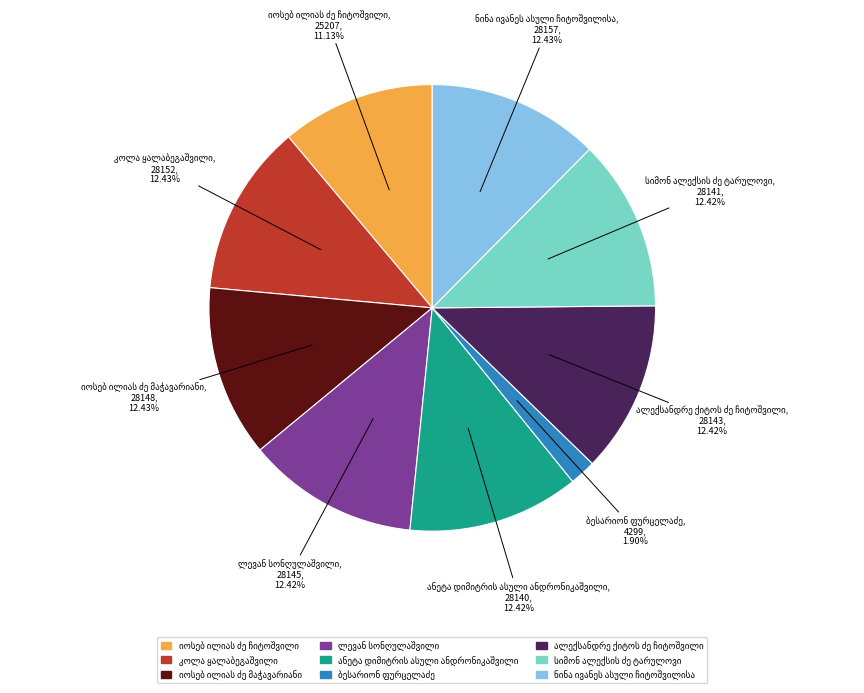

Does any single category account for the majority?

No